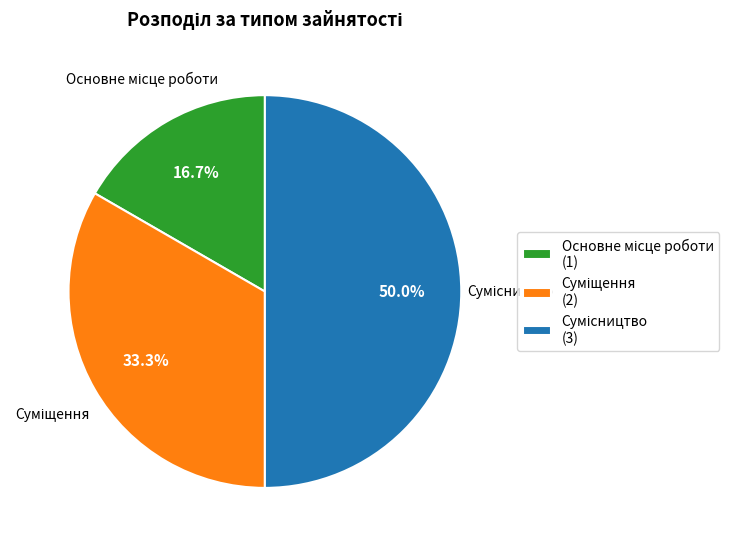

What percentage is the Суміщення slice, to the nearest percent?

33%